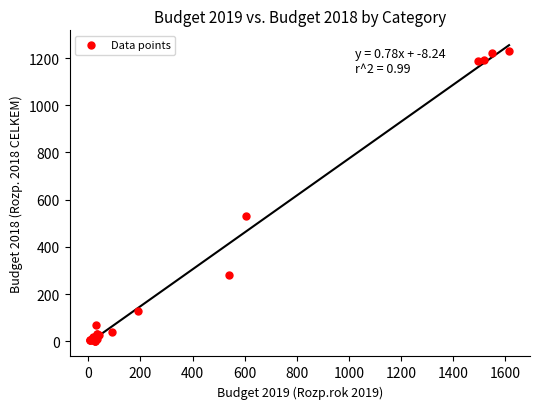

What Y value in the scatter plot is closest to 615?

530.0